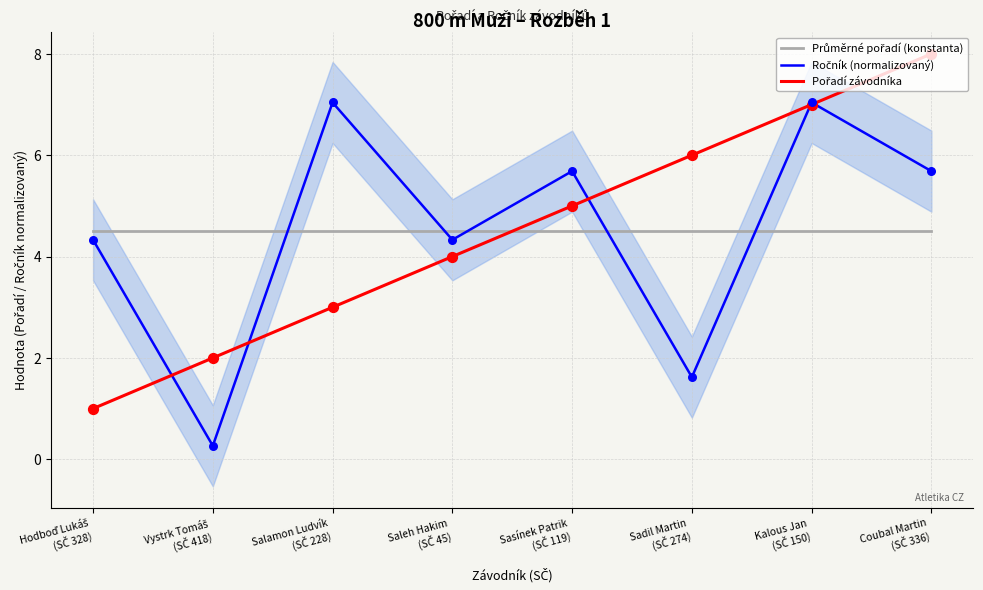

What are all the series names shown in the legend?

Průměrné pořadí (konstanta), Ročník (normalizovaný), Pořadí závodníka